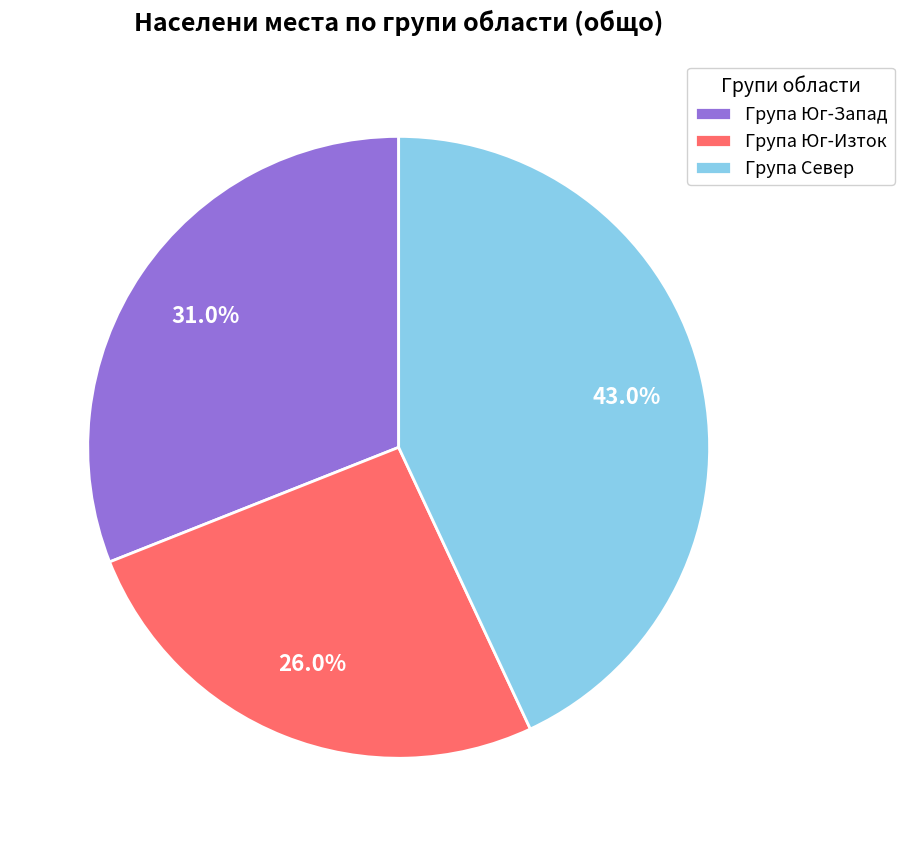

What is the ratio of the value at Група Север to the value at Група Юг-Изток?

1.7